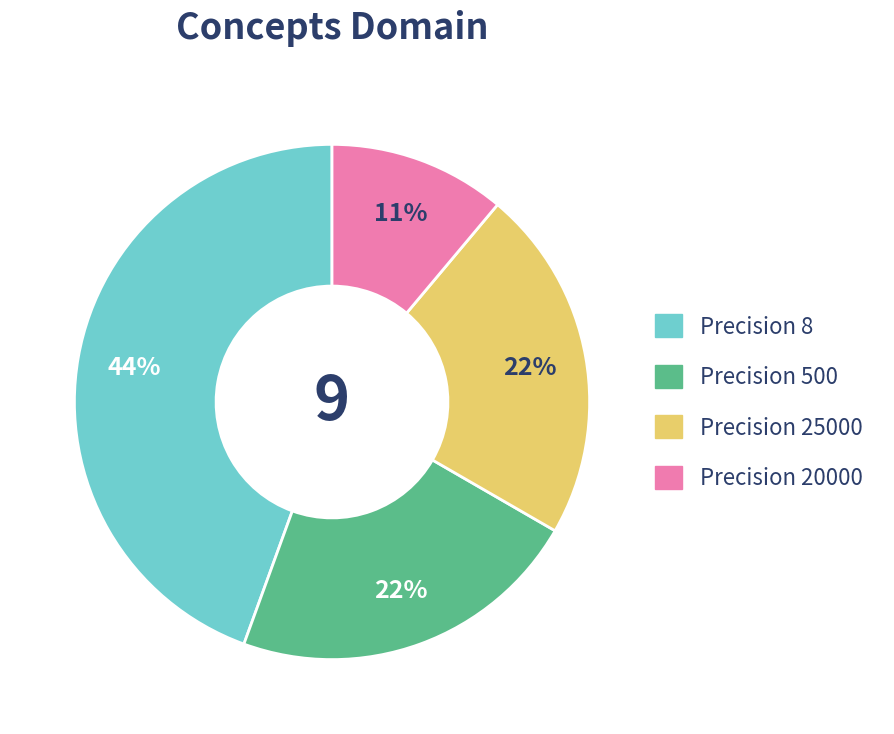

Is there a majority slice in this chart?

No